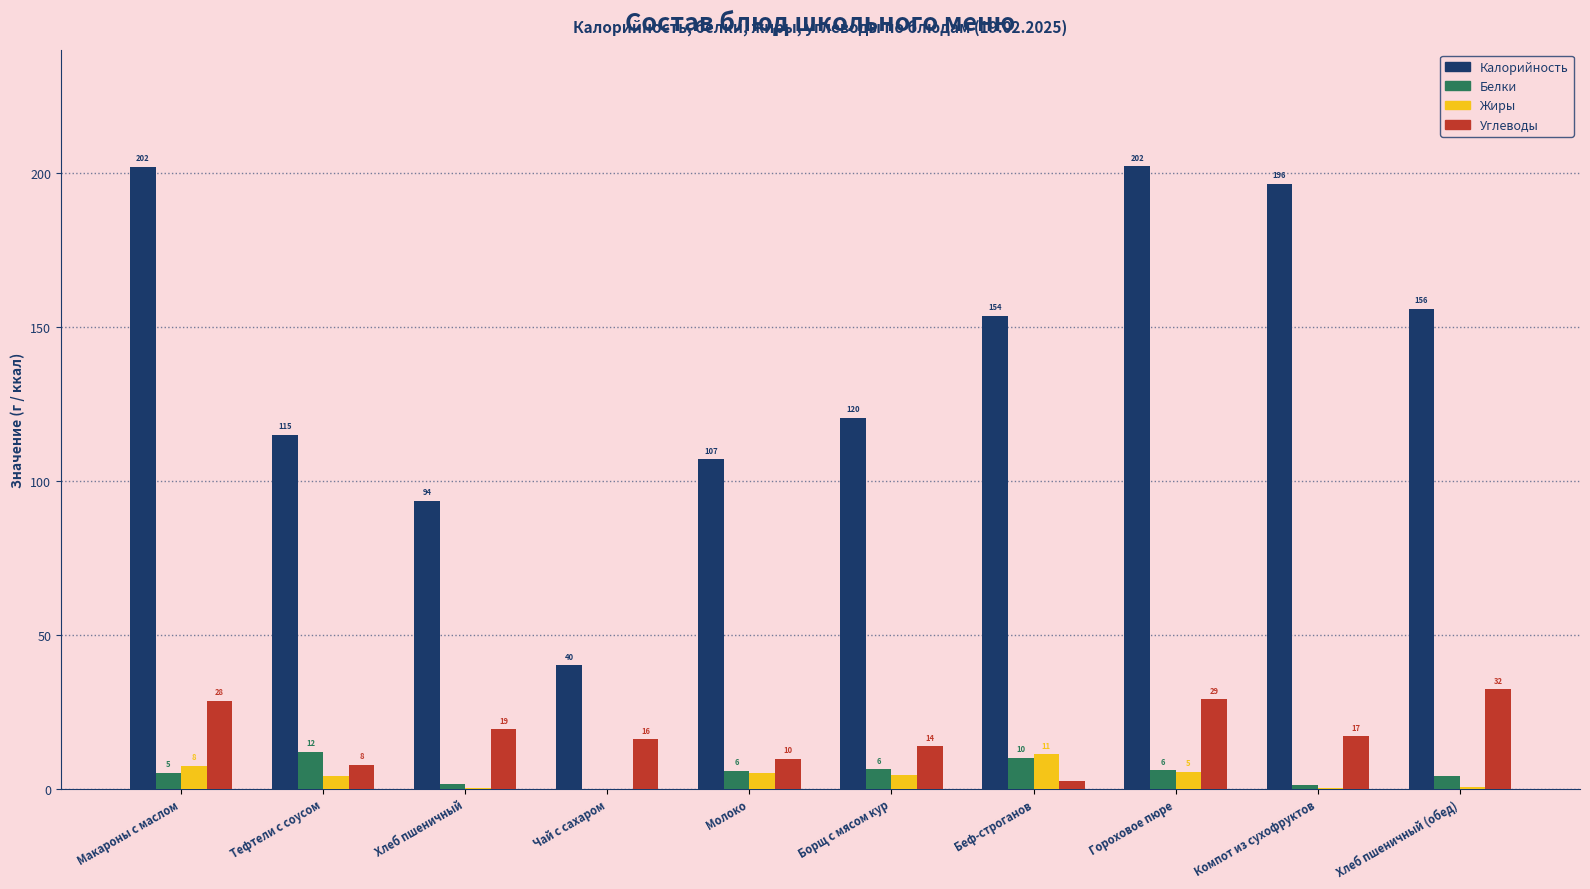

What is the sum of the Жиры values at Макароны с маслом and Молоко?

12.5